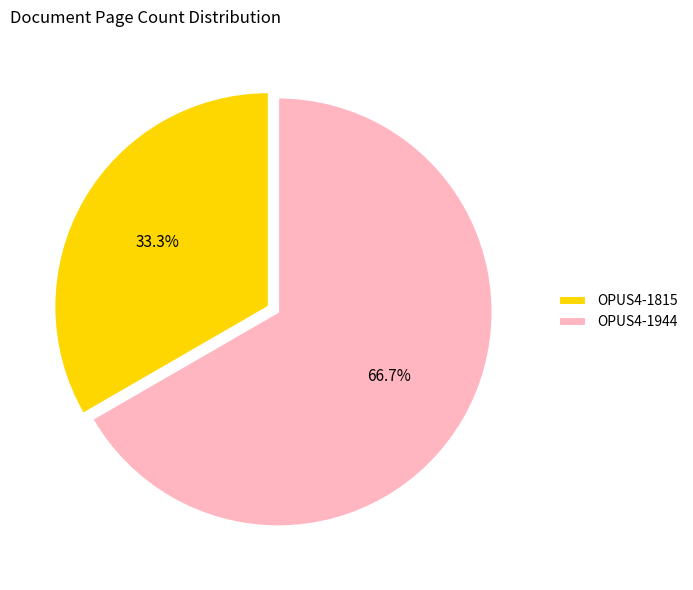

Count the number of slices in the pie.

2